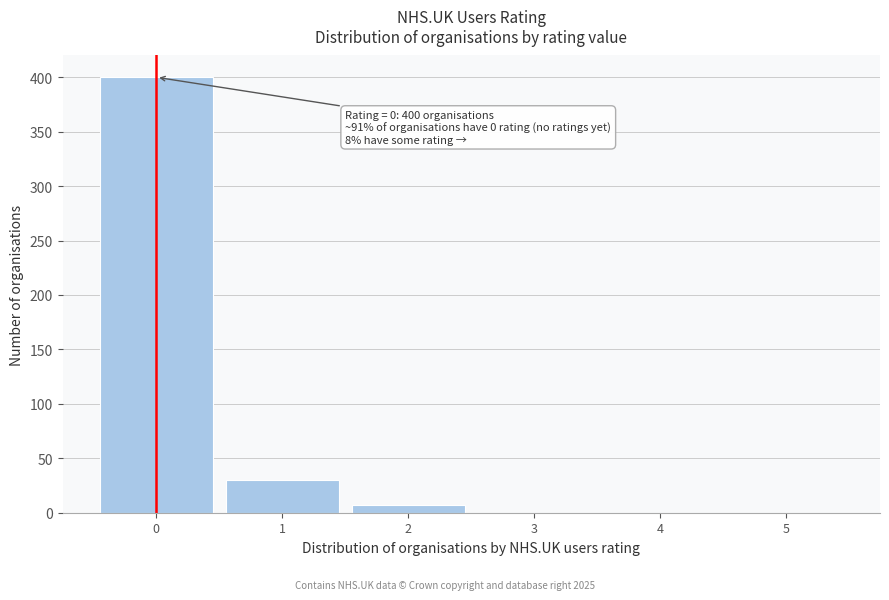

Over which range of the x-axis is the bar tallest?

-0.5 to 0.5